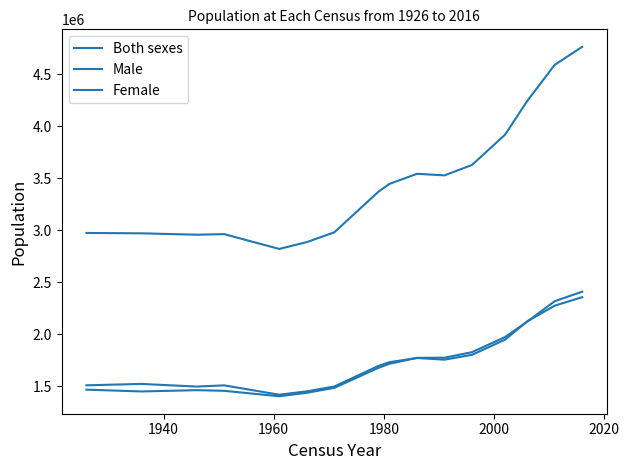

How many lines are shown in the chart?

3